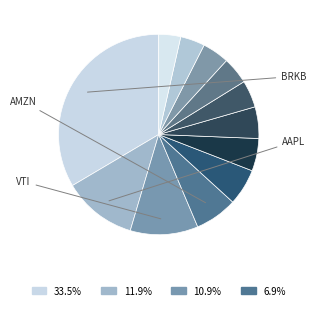

How many slices are in this pie chart?

12